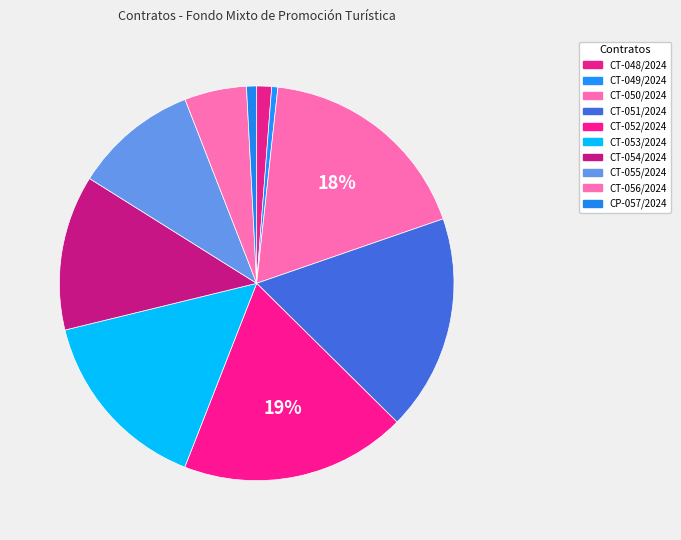

True or false: CT-052/2024 accounts for 19% of the total.

True